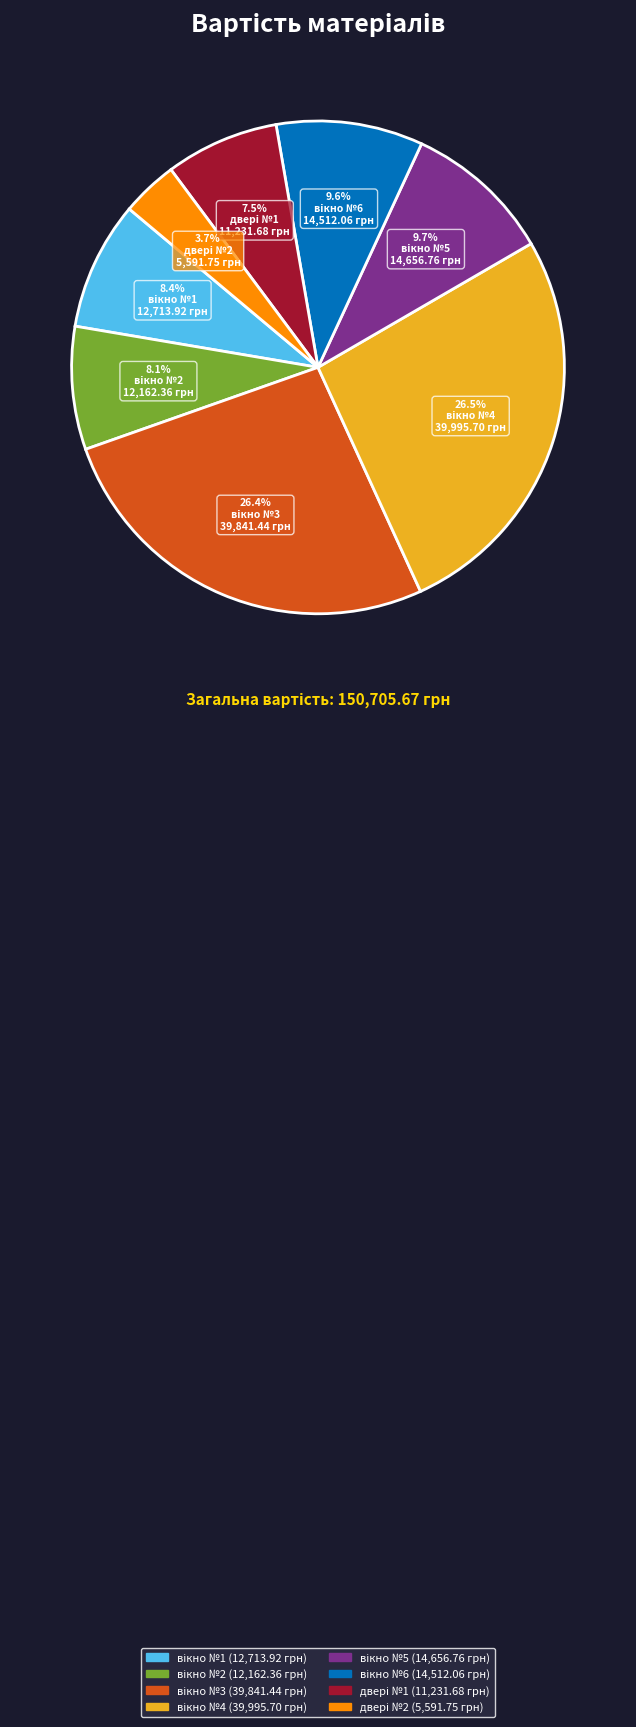

Does any single category account for the majority?

No